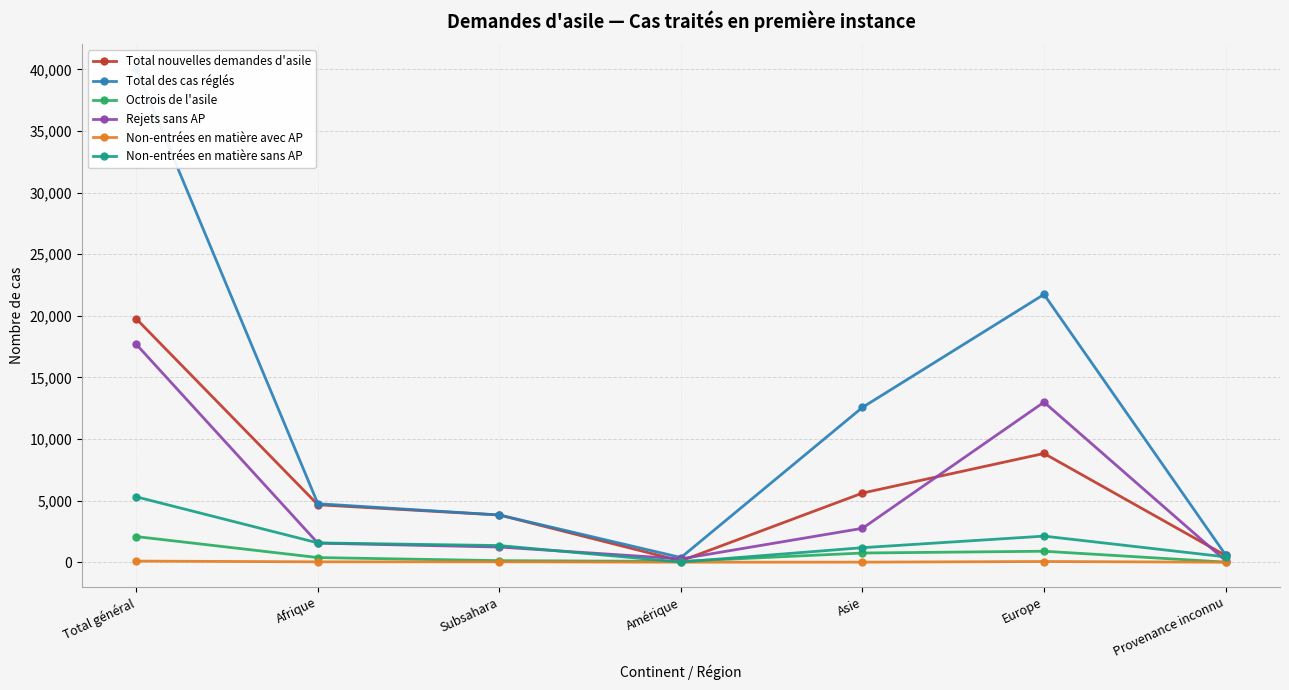

At which category does the chart reach its peak across all series?

Total général